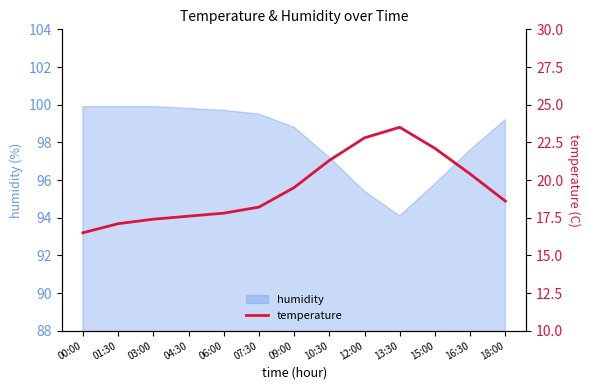

At which category does the data reach its first local peak?

13:30